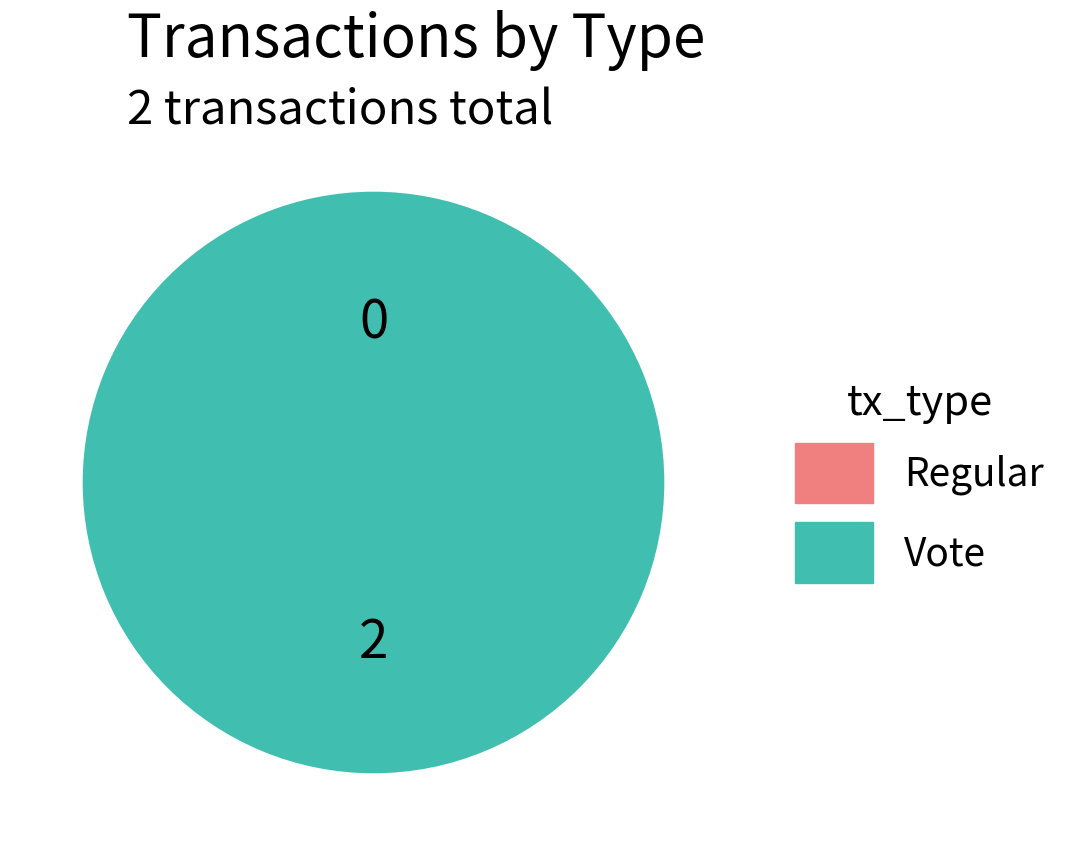

Which category has the smallest portion of the pie?

Regular